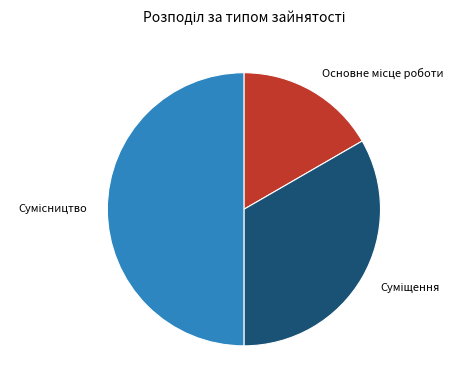

Between Сумісництво and Суміщення, which is larger?

Сумісництво